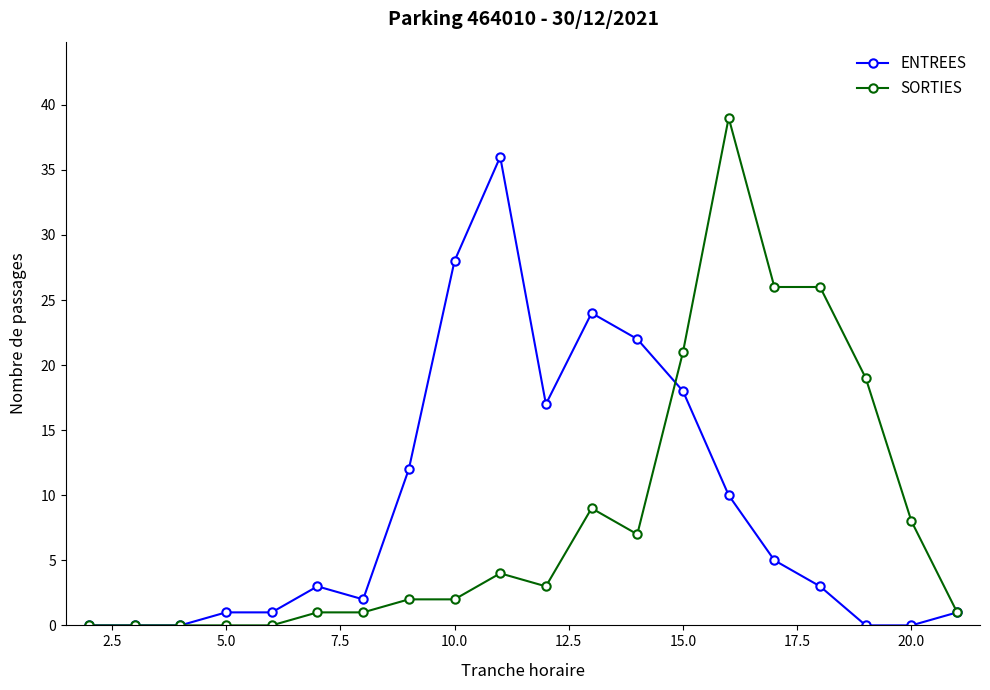

What are all the series names shown in the legend?

ENTREES, SORTIES